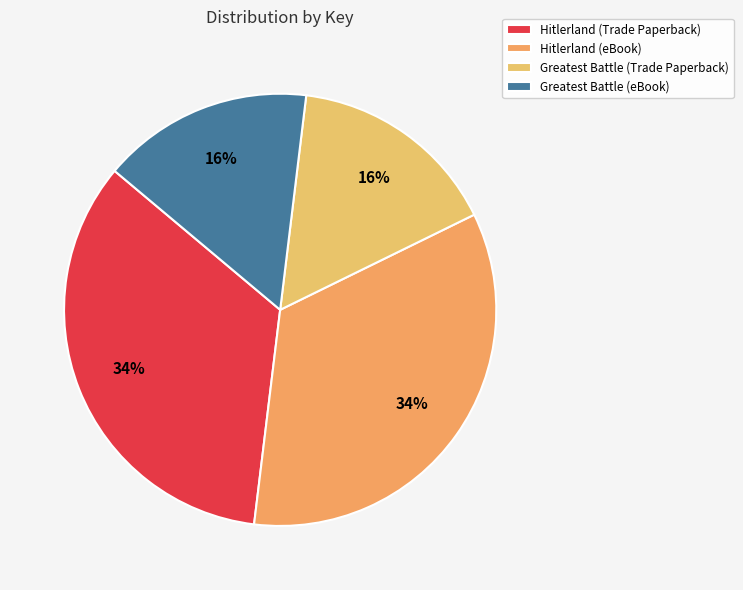

Is Greatest Battle (eBook) the majority of the pie?

No